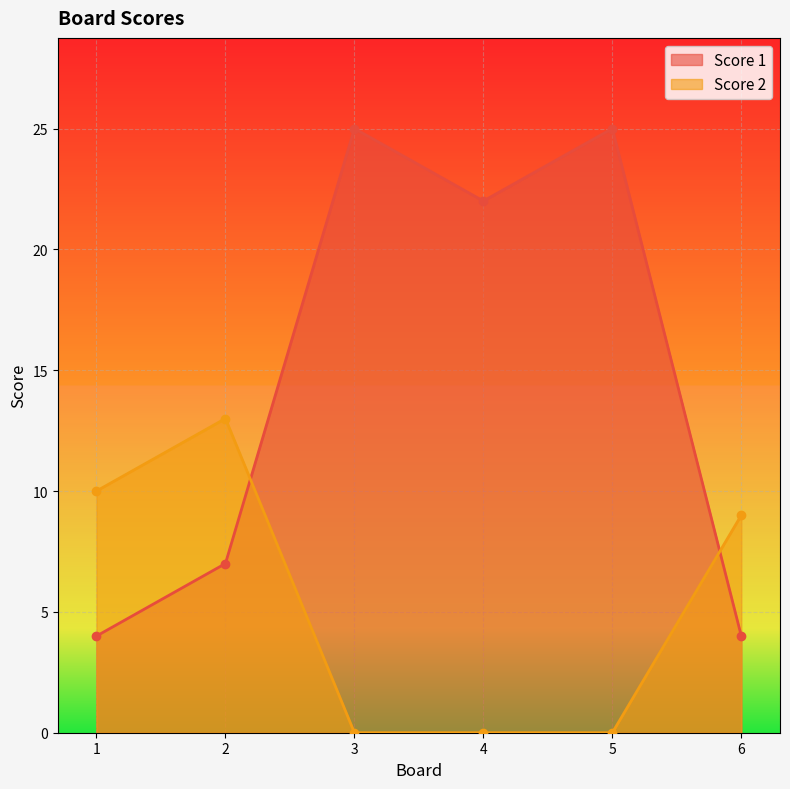

In Score 1, how many points are higher than both neighbors (excluding endpoints)?

2